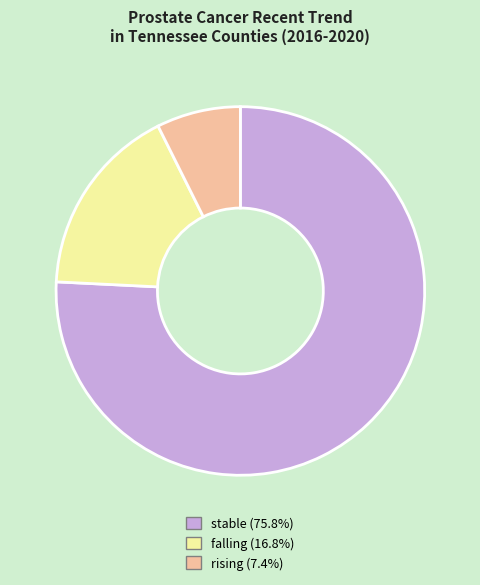

Is the sum of rising and falling greater than half?

No